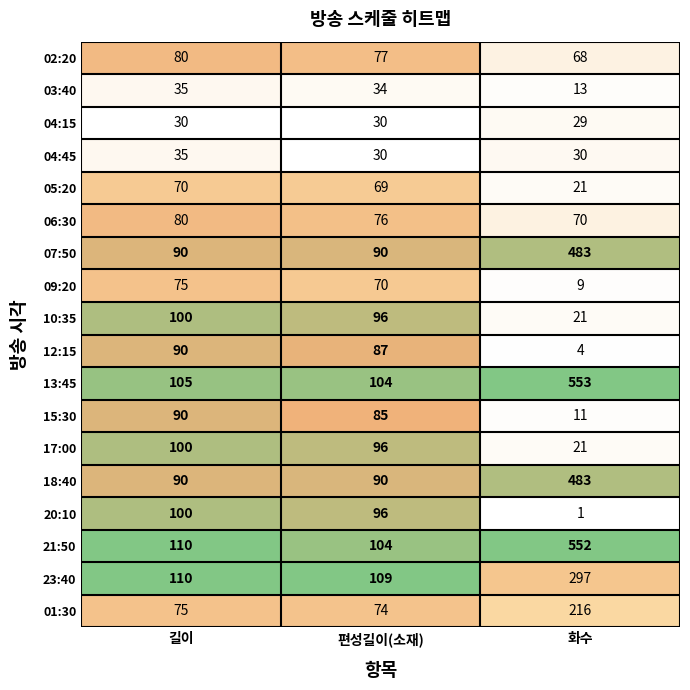

Which series has the largest total across all categories?

21:50